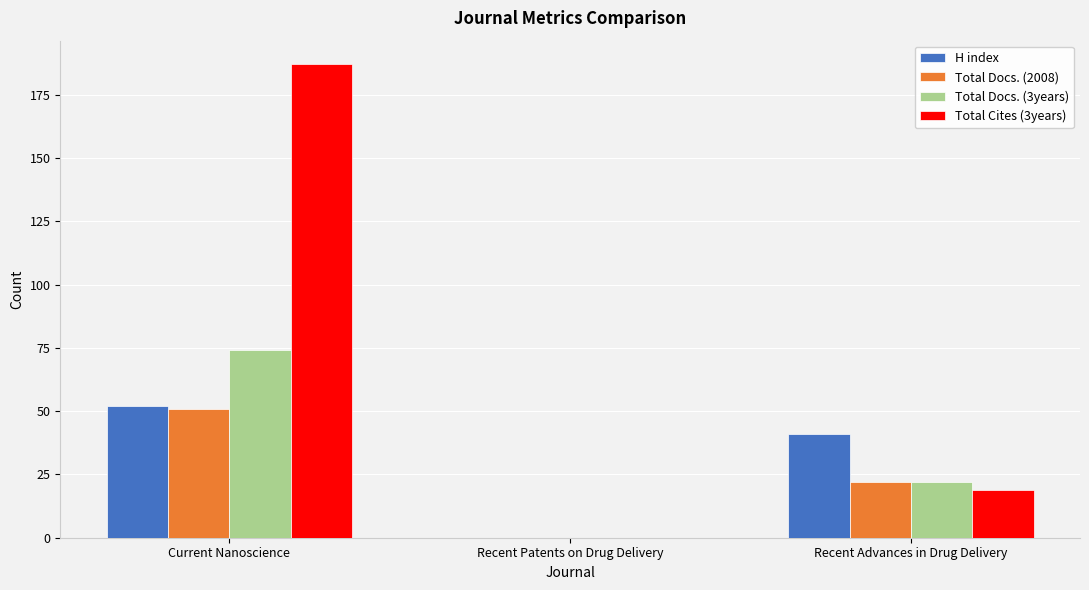

Is the value of Total Cites (3years) at Recent Advances in Drug Delivery greater than the value of H index at Recent Patents on Drug Delivery?

Yes